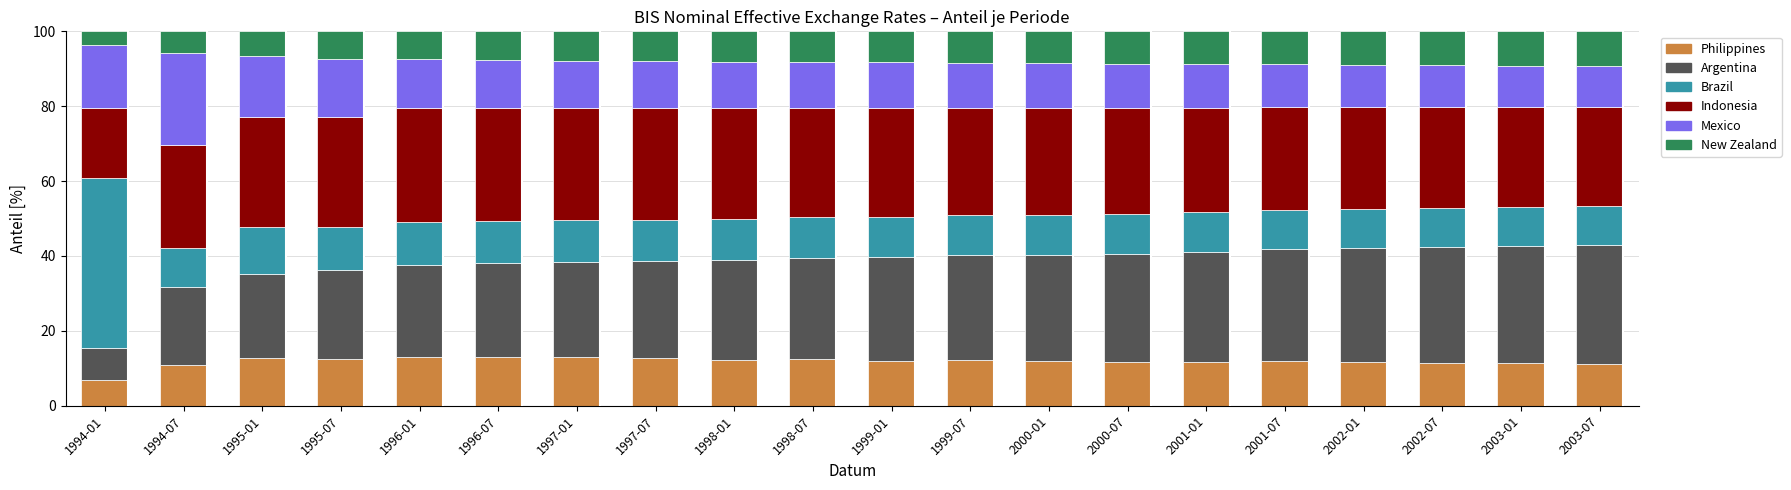

The value of Philippines at 1997-01 is 22.2. True or false?

False